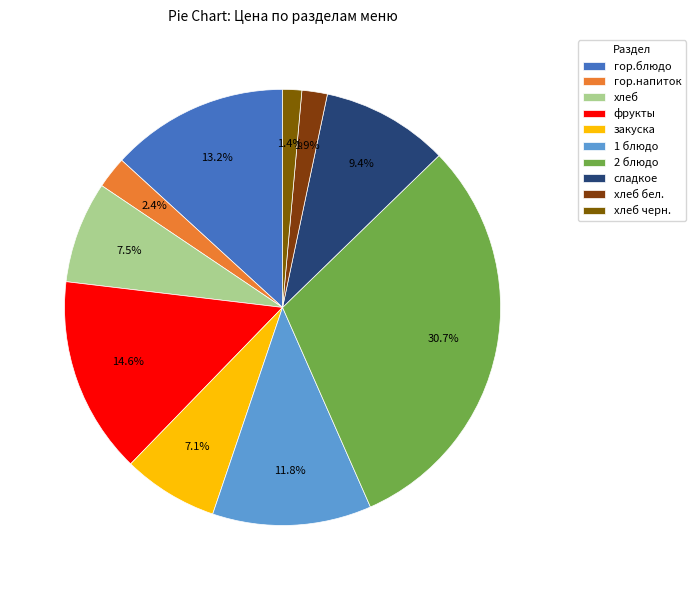

To the nearest percent, what portion does 2 блюдо represent?

31%